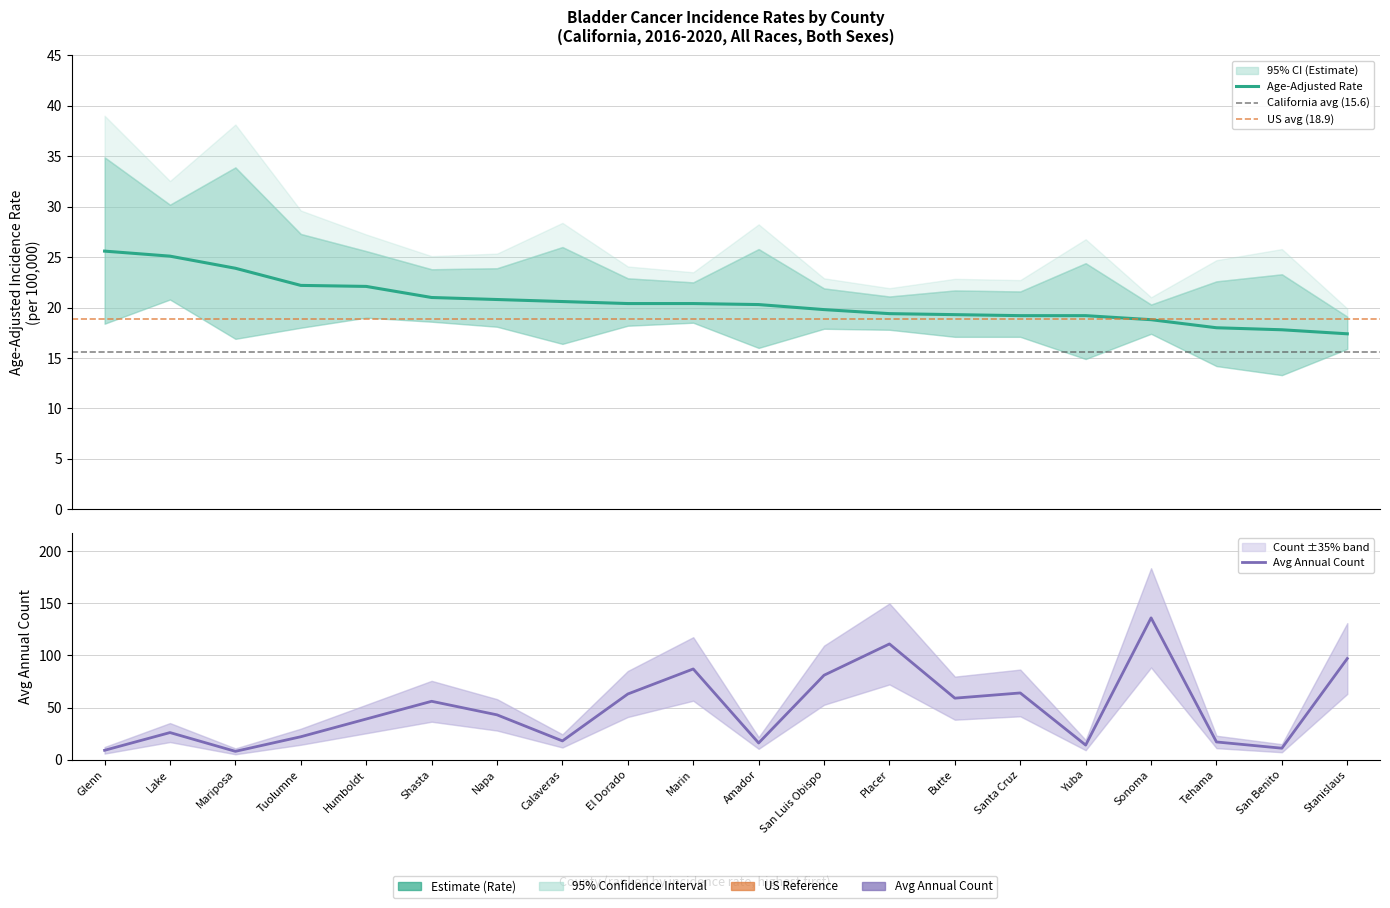

Which series changed the most between Humboldt and Santa Cruz?

Avg Annual Count